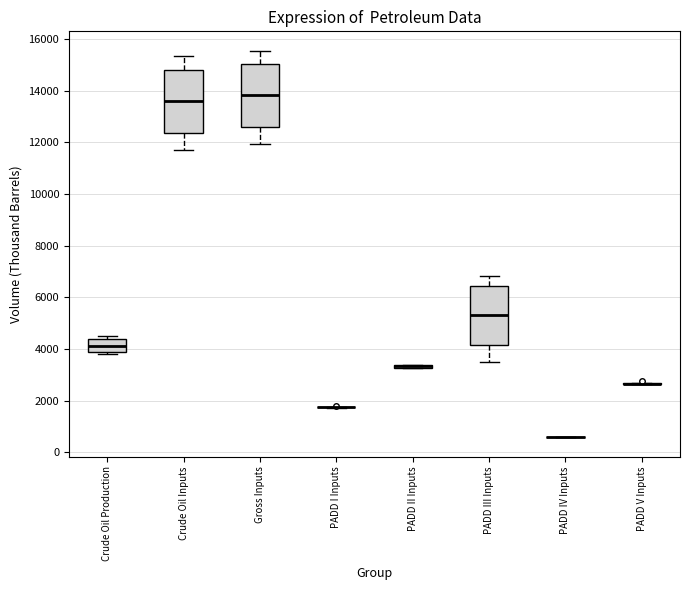

Reading left to right, read every box against the y-axis: the position of its median line, the range the box covers, and the ends of its whiskers. The values are not printed on the chart, so give them approximately, as read against the axis.

Crude Oil Production: median 4200, box 3800 to 4400, whiskers 3800 (just below the box's lower edge) to 4600
Crude Oil Inputs: median 13600, box 12400 to 14800, whiskers 11800 to 15400
Gross Inputs: median 13800, box 12600 to 15000, whiskers 12000 to 15600
PADD I Inputs: box collapsed to a line at 1800, whiskers 1800 to 1800
PADD II Inputs: box collapsed to a line at 3400, whiskers 3200 to 3400
PADD III Inputs: median 5400, box 4200 to 6400, whiskers 3400 to 6800
PADD IV Inputs: box collapsed to a line at 600, whiskers 600 to 600
PADD V Inputs: box collapsed to a line at 2600, whiskers 2600 to 2600